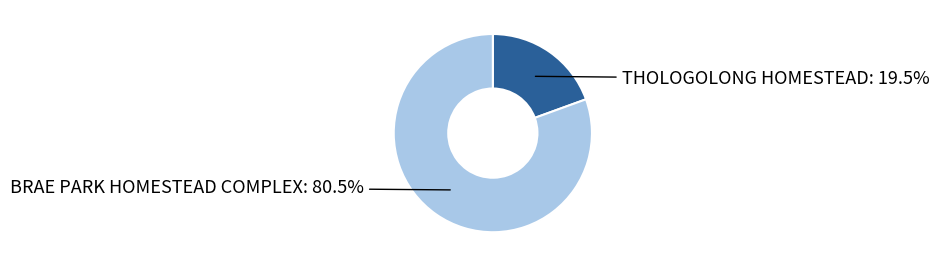

Is it true that THOLOGOLONG HOMESTEAD is 5% of the pie?

False